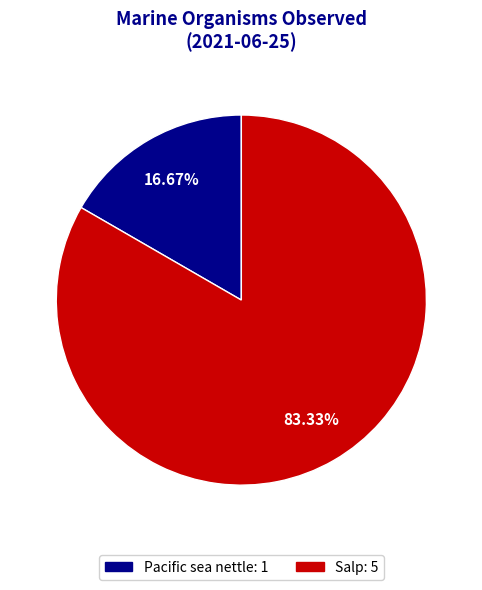

To the nearest percent, what portion does Salp represent?

83%